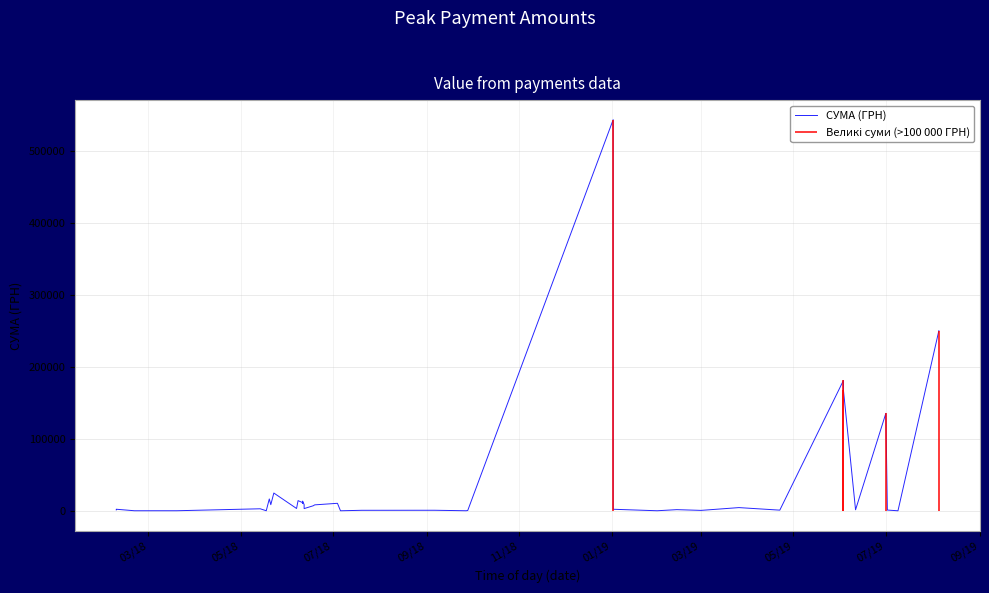

What is the label of the 7th point from the left?

03/19